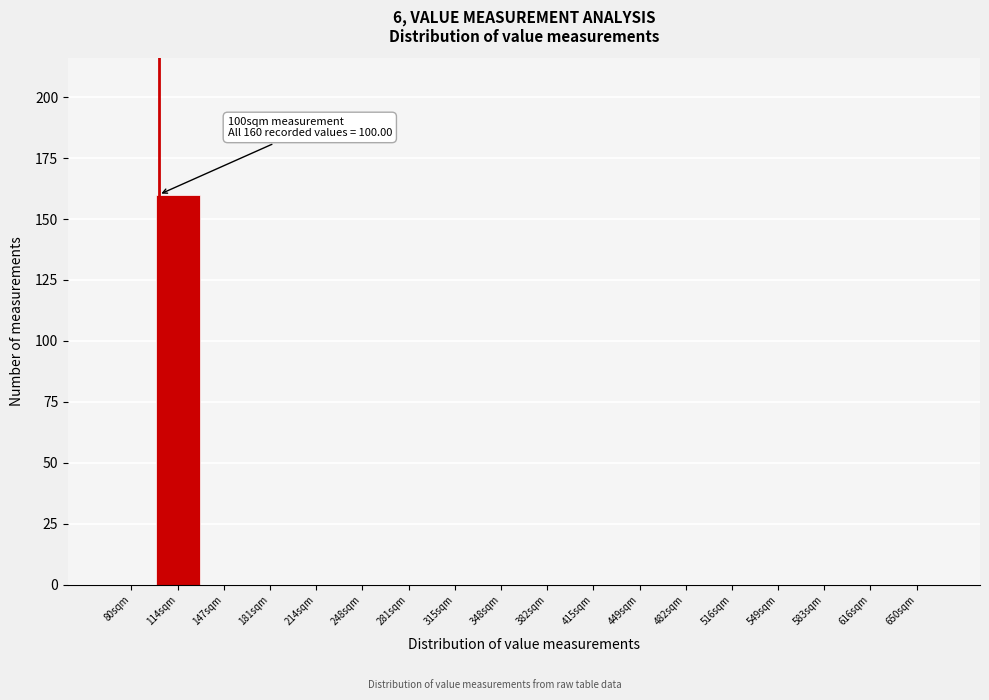

Which range on the x-axis has the tallest bar?

97.0 to 130.5